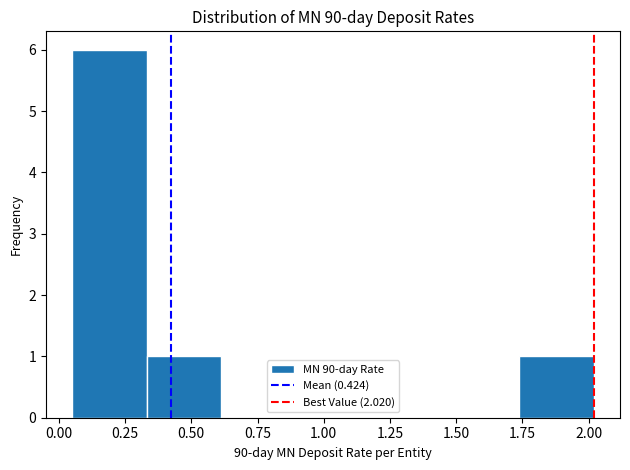

Reading left to right, list every bar in this chart as the range it spans on the x-axis followed by its height. Neither the bar edges nor the heights are printed on the chart, so give them approximately, as read against the axes.

0.05 to 0.35: 6
0.35 to 0.60: 1
0.60 to 0.90: 0
0.90 to 1.20: 0
1.20 to 1.45: 0
1.45 to 1.75: 0
1.75 to 2.00: 1